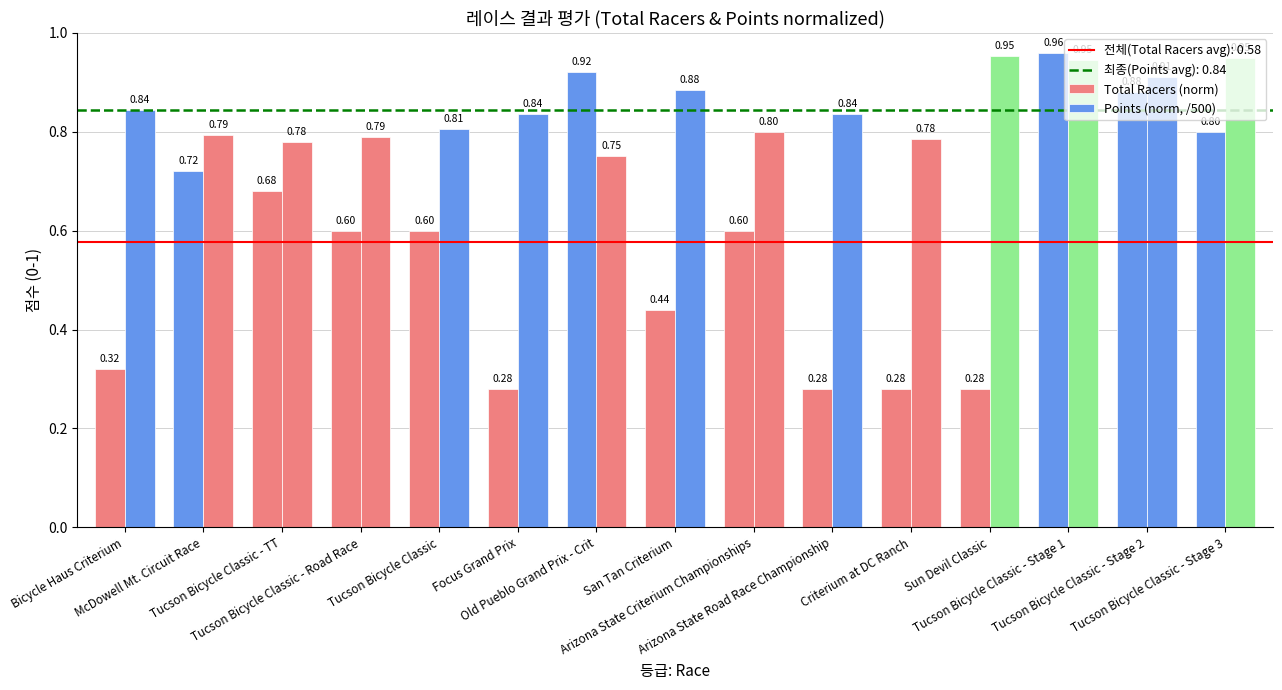

What is the label of the 13th bar from the left?

Tucson Bicycle Classic - Stage 1